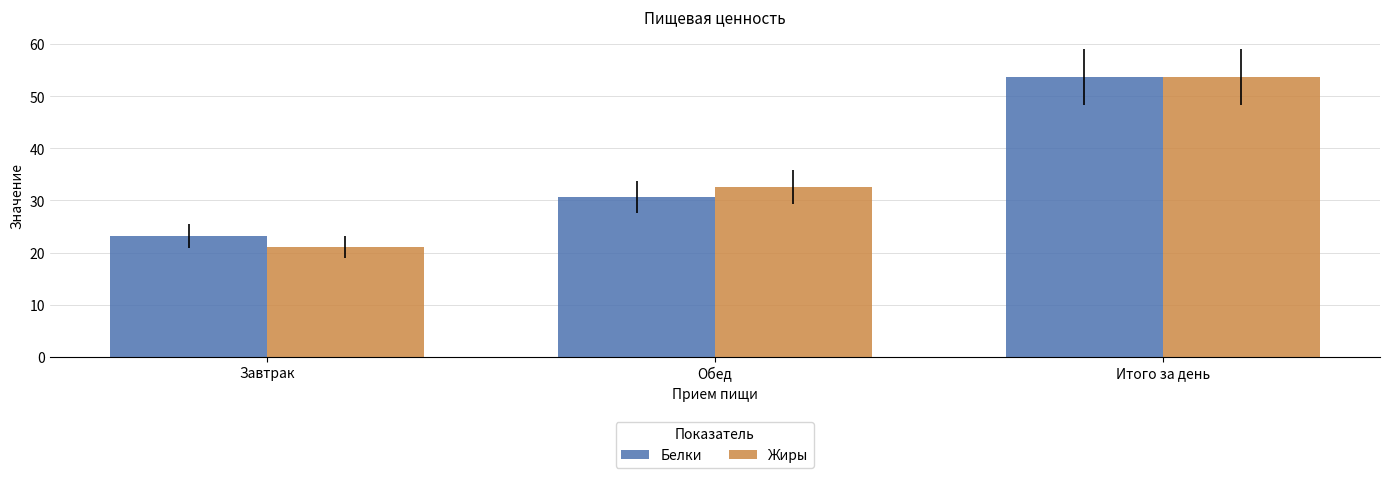

How many data points in Белки are above 30?

2